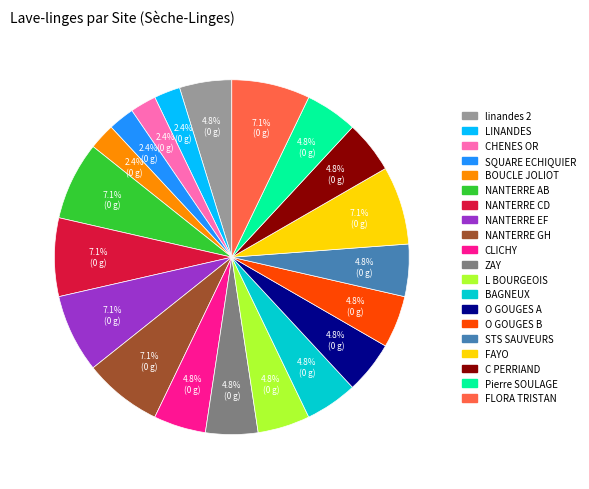

Is there a majority slice in this chart?

No